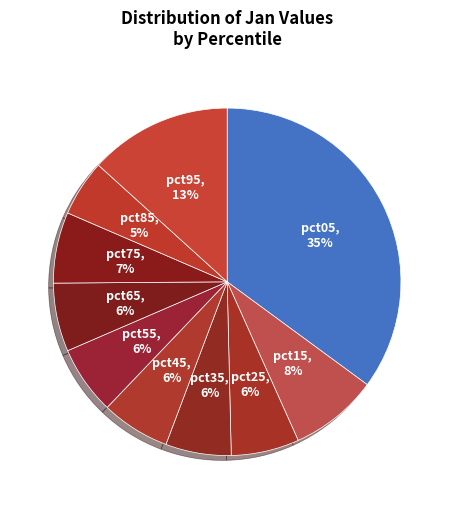

How many segments does this pie chart have?

10